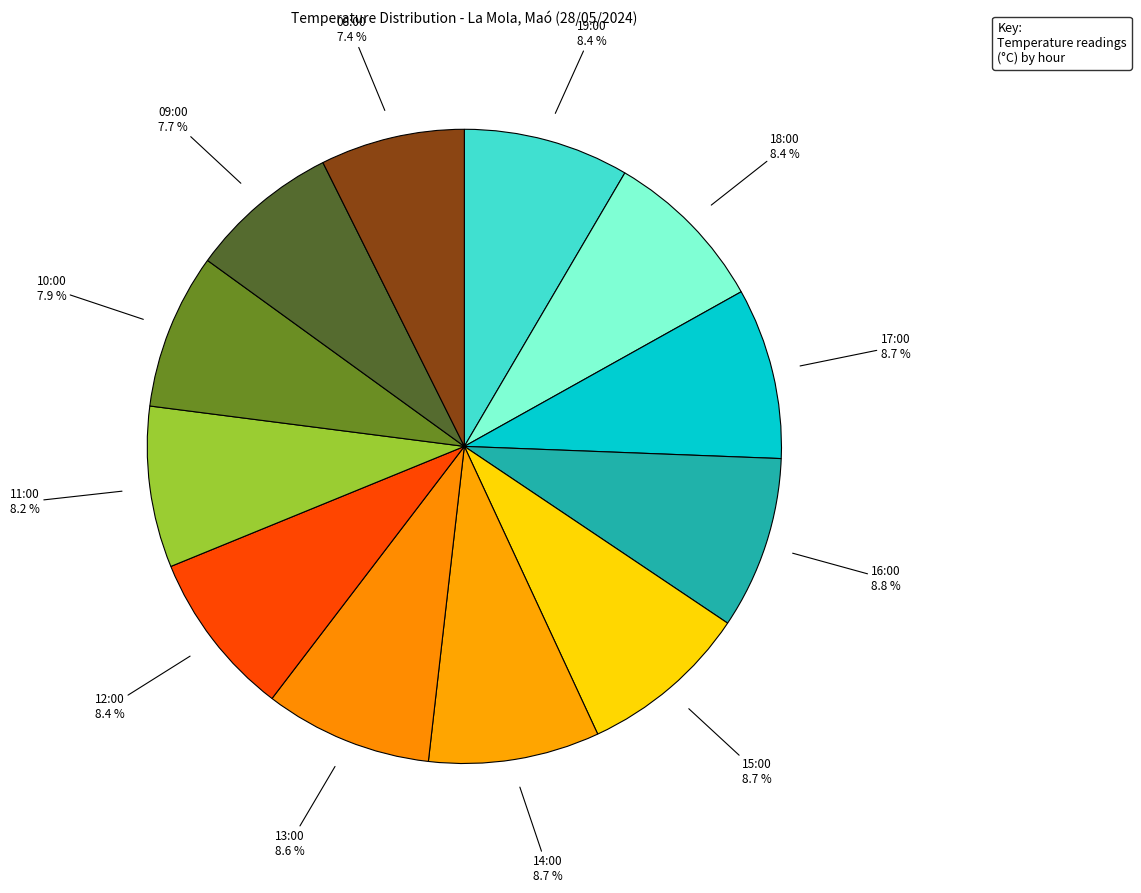

Is there a majority slice in this chart?

No